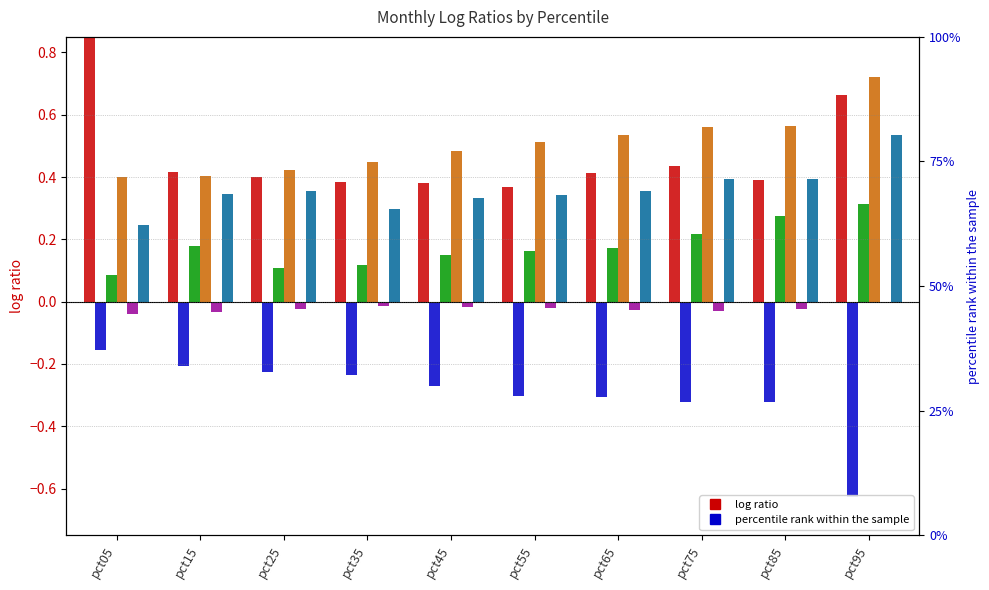

The value of Feb at pct55 is -0.2. True or false?

False